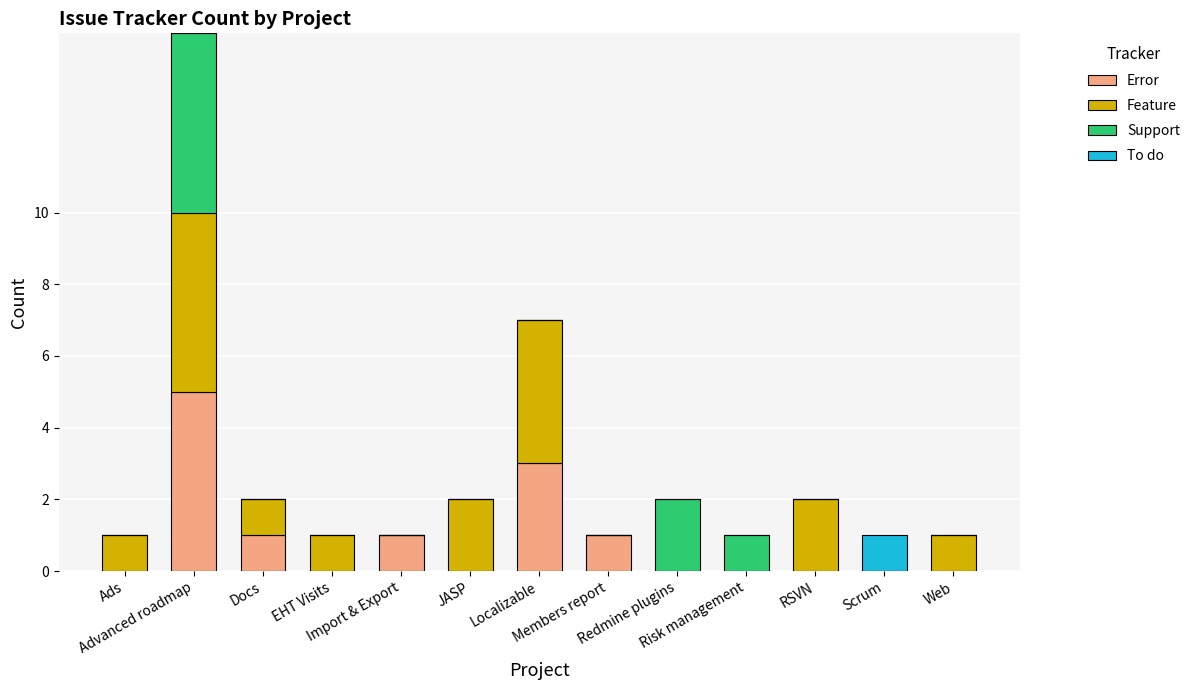

How many categories are shown in the chart?

13